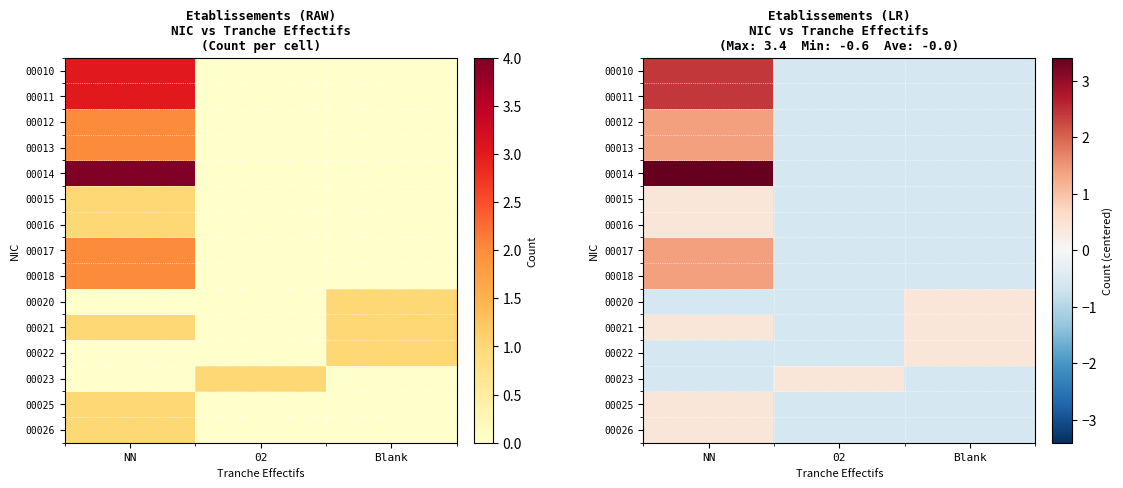

Between NN and Blank, which series saw the biggest shift?

00014